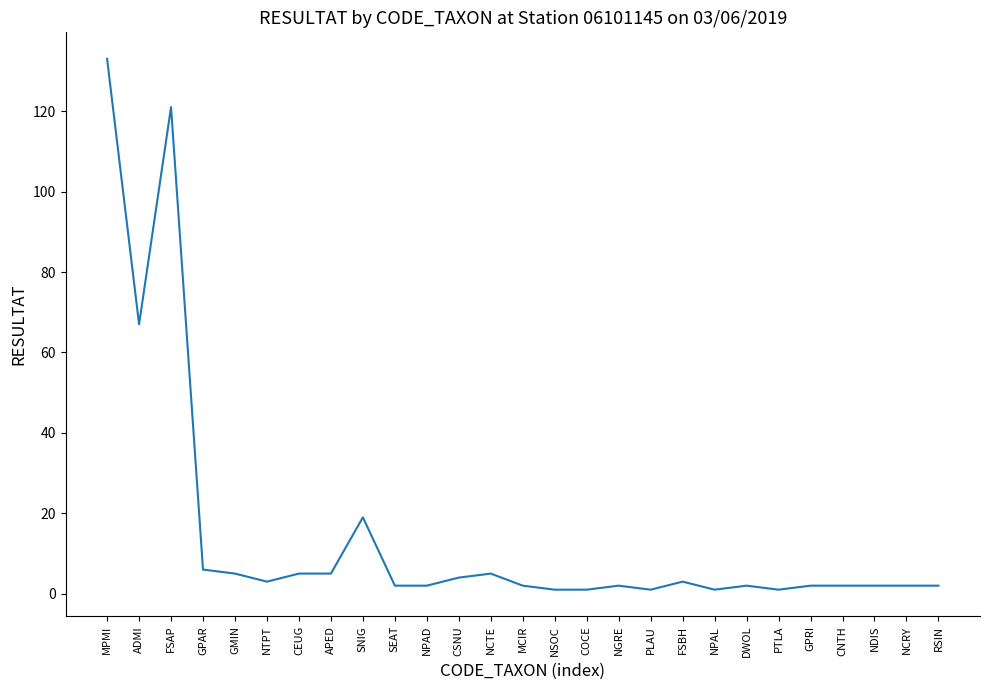

What position from the right is CEUG?

21